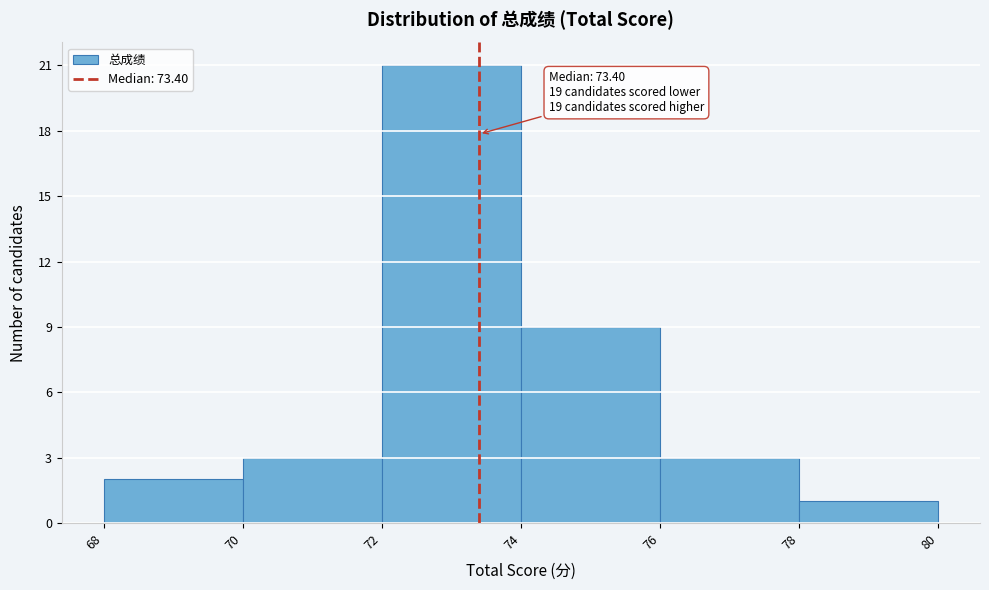

Over which range of the x-axis is the bar tallest?

72 to 74